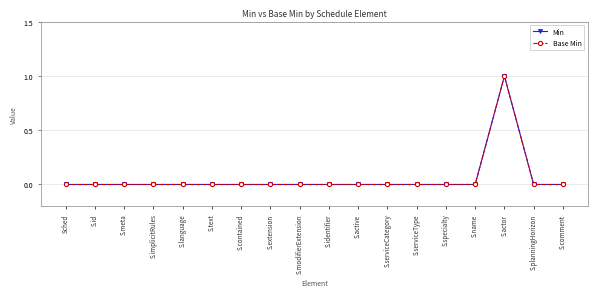

What is the label of the 18th point from the right?

Sched